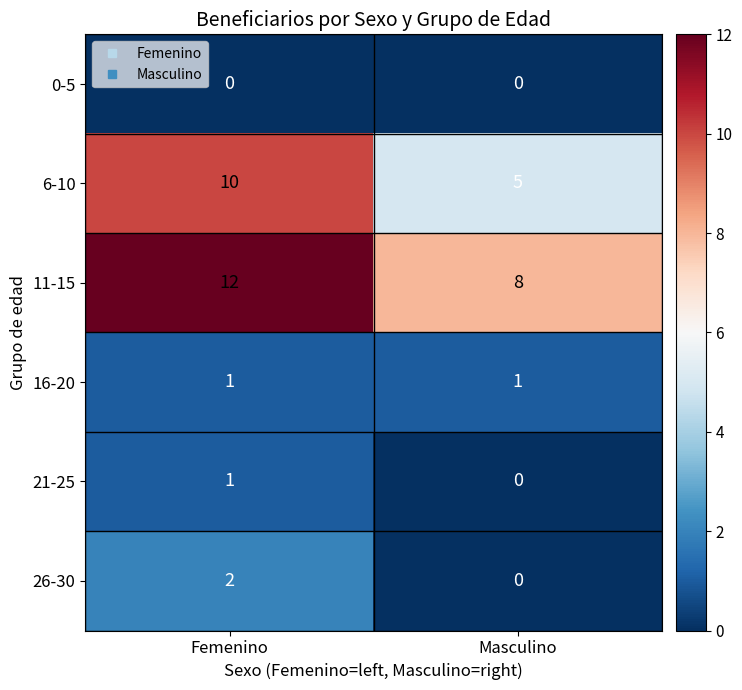

What value does the 11-15 series have at Femenino?

12